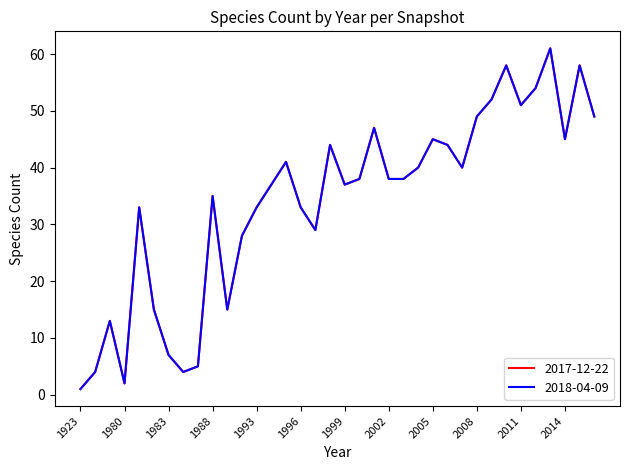

In 2017-12-22, how many points are lower than both neighbors (excluding endpoints)?

8